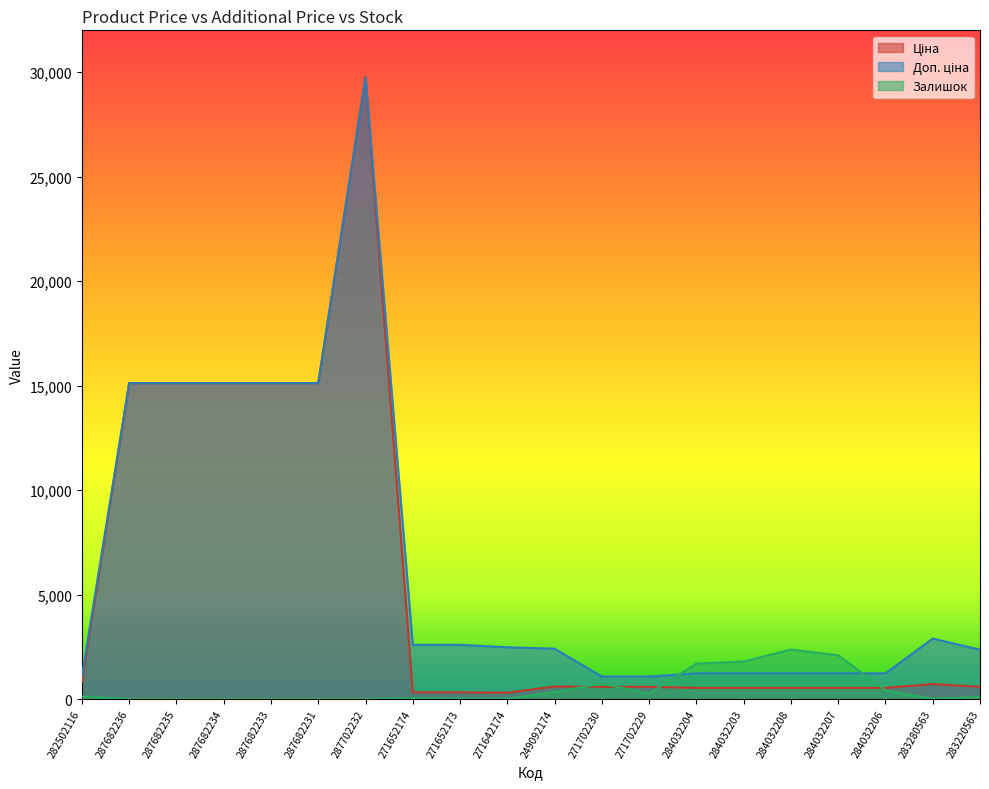

True or false: Ціна and Доп. ціна cross at least once.

False